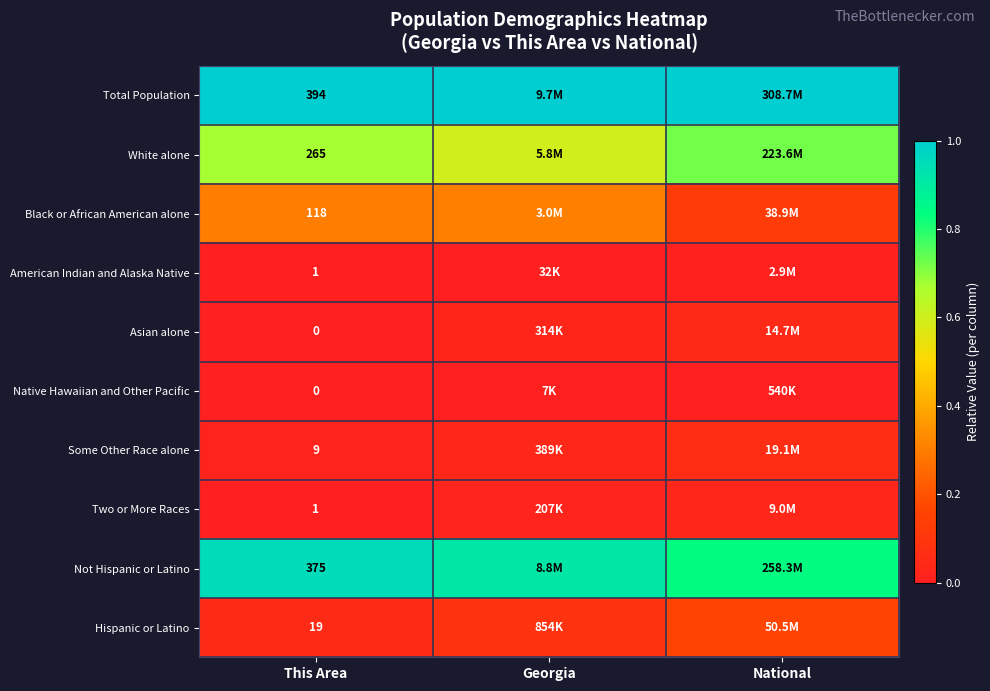

Is the value of White alone at This Area greater than the value of Native Hawaiian and Other Pacific at This Area?

Yes